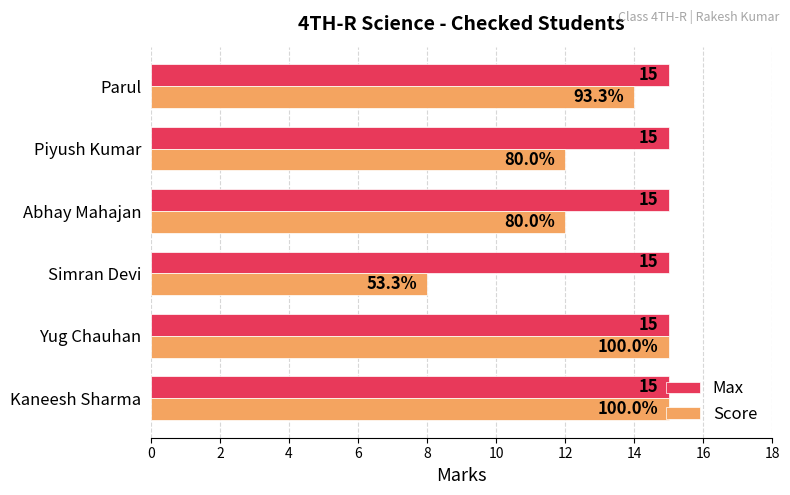

What is the minimum value shown in the chart?

8